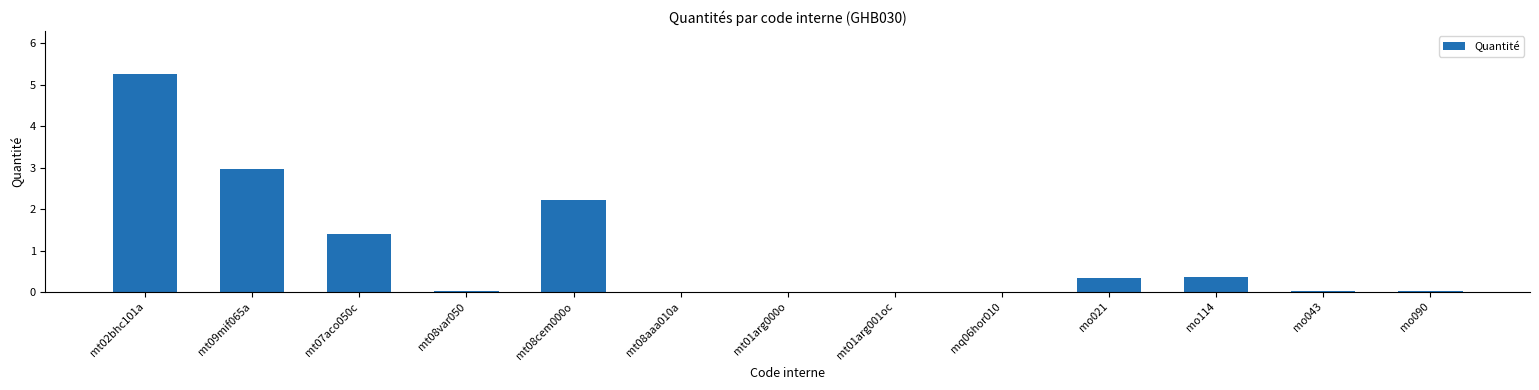

Which label corresponds to the largest value in the chart?

mt02bhc101a